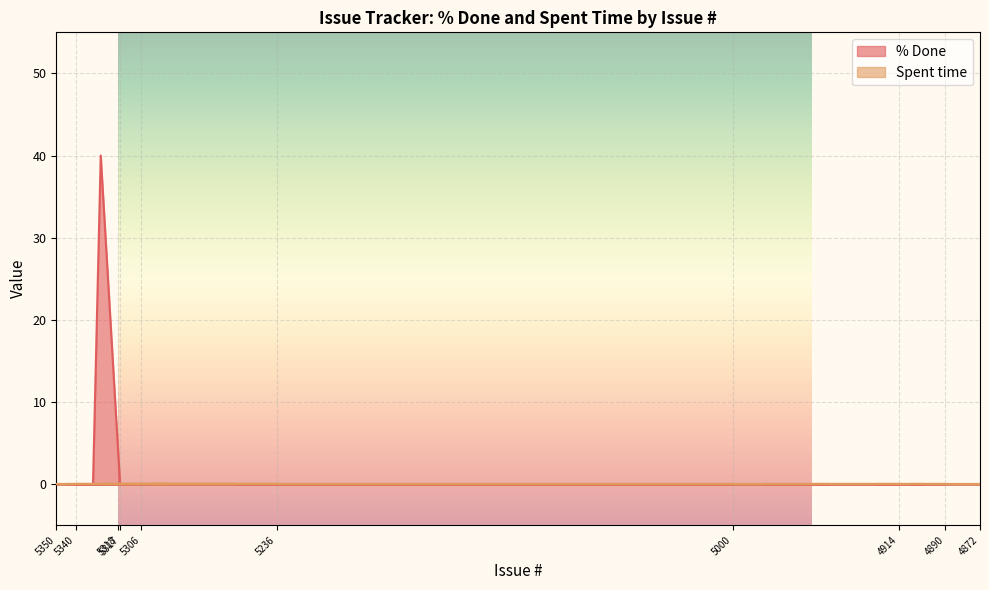

At which category does the data reach its first local peak?

5327